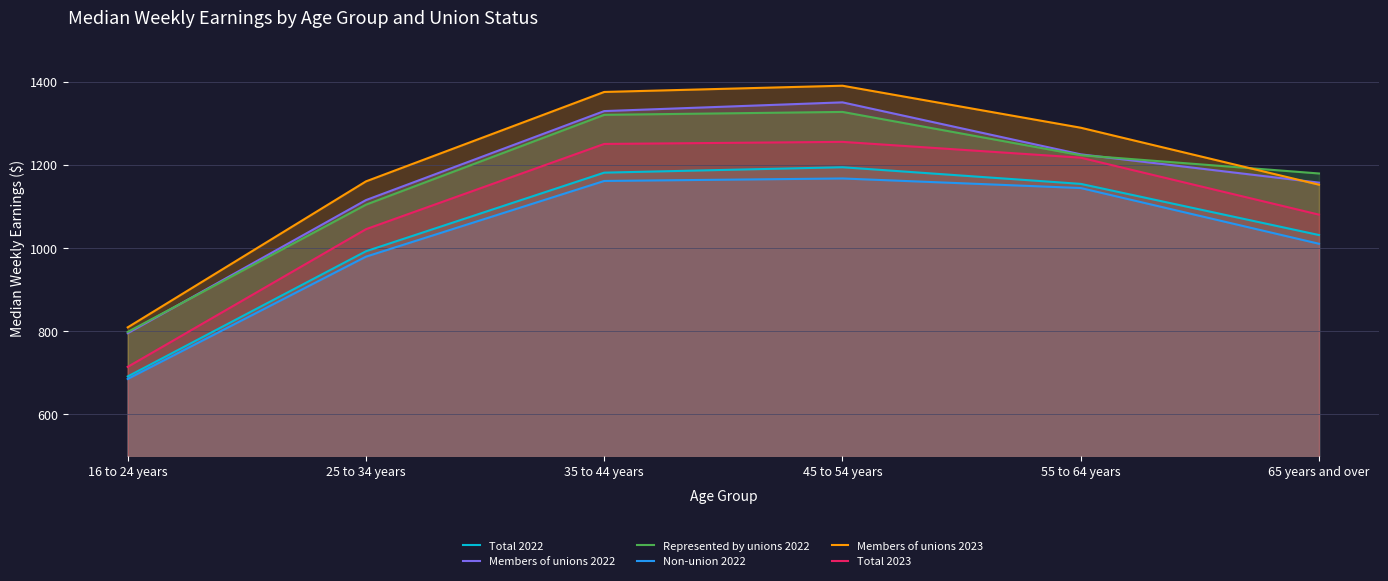

Is the value of Total 2022 at 16 to 24 years greater than the value of Non-union 2022 at 16 to 24 years?

Yes